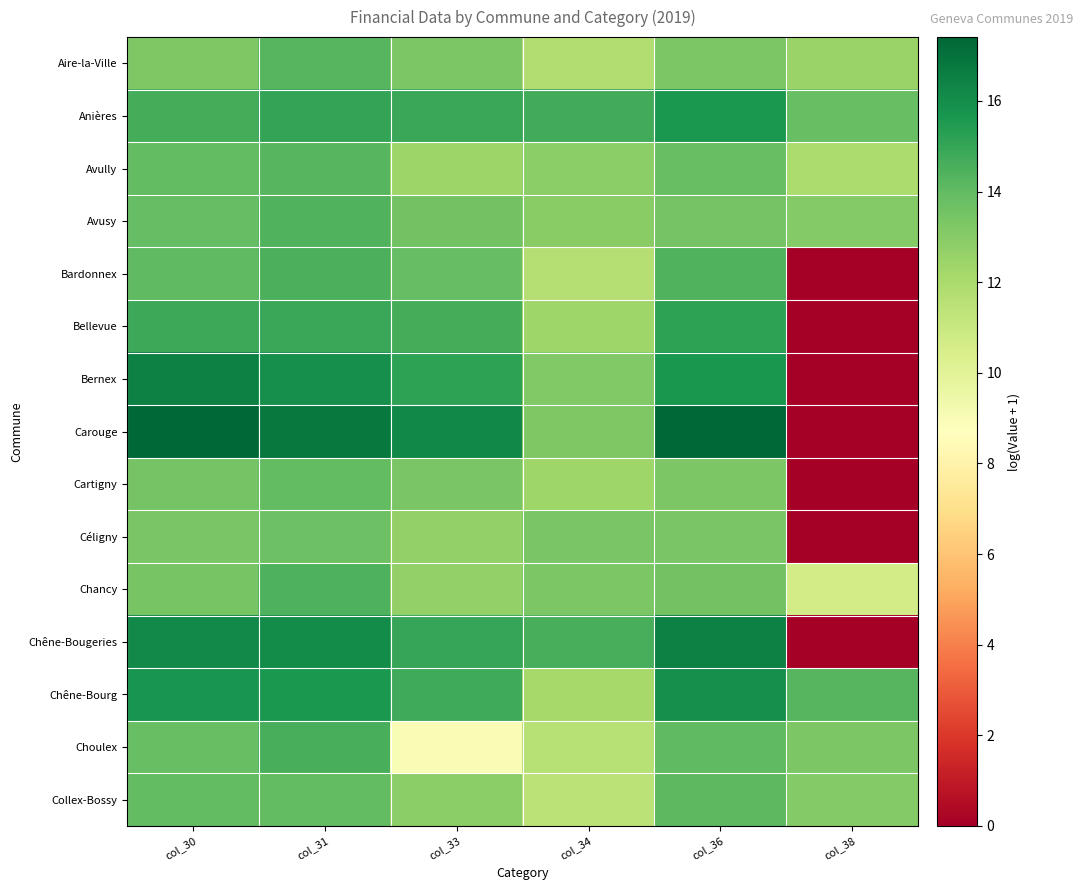

Count the number of data series in this chart.

15